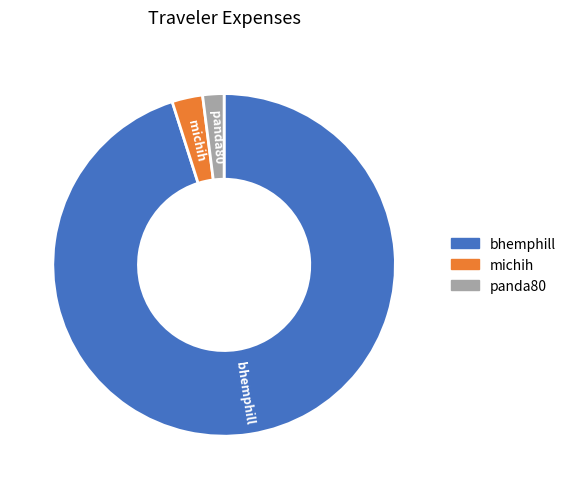

Rank the categories by value from lowest to highest.

panda80, michih, bhemphill